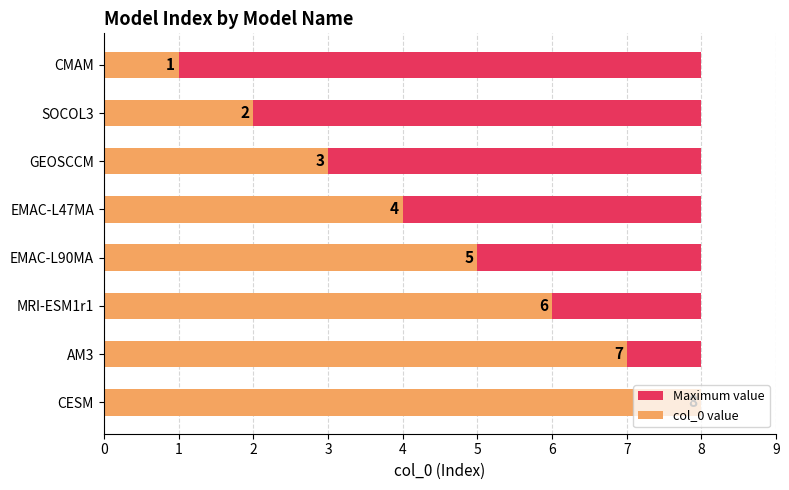

How many values in the col_0 value series are below 5?

4